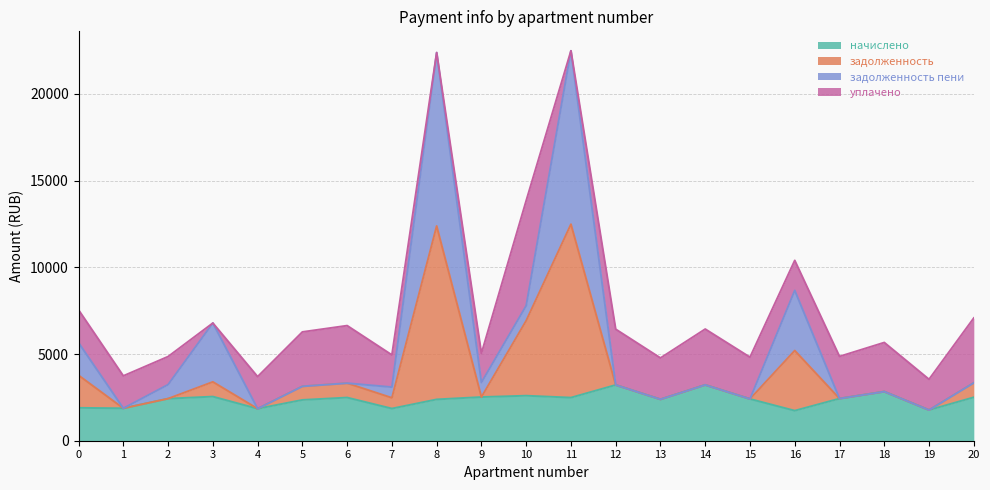

What is the minimum value for начислено?

1732.9